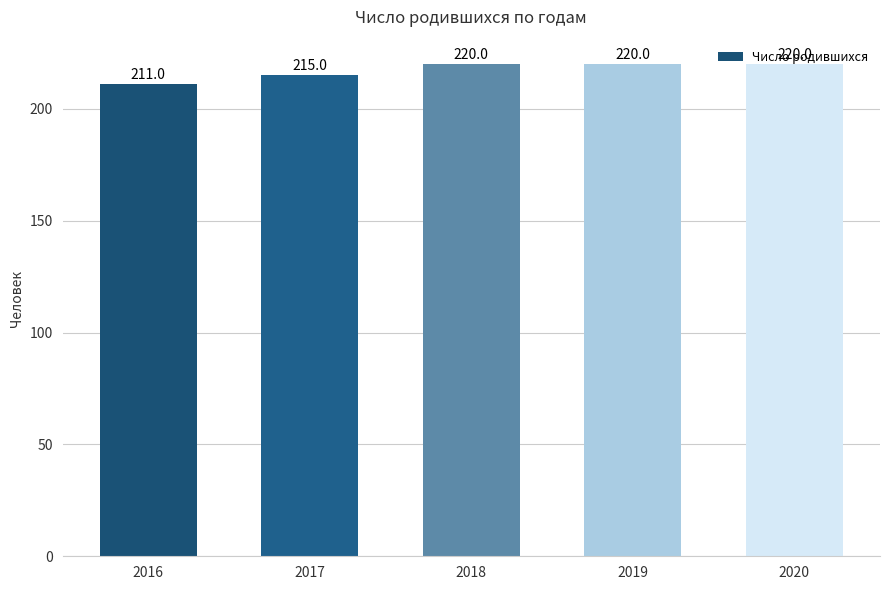

Reading left to right, extract all data points from this chart.

2016=211	2017=215	2018=220	2019=220	2020=220